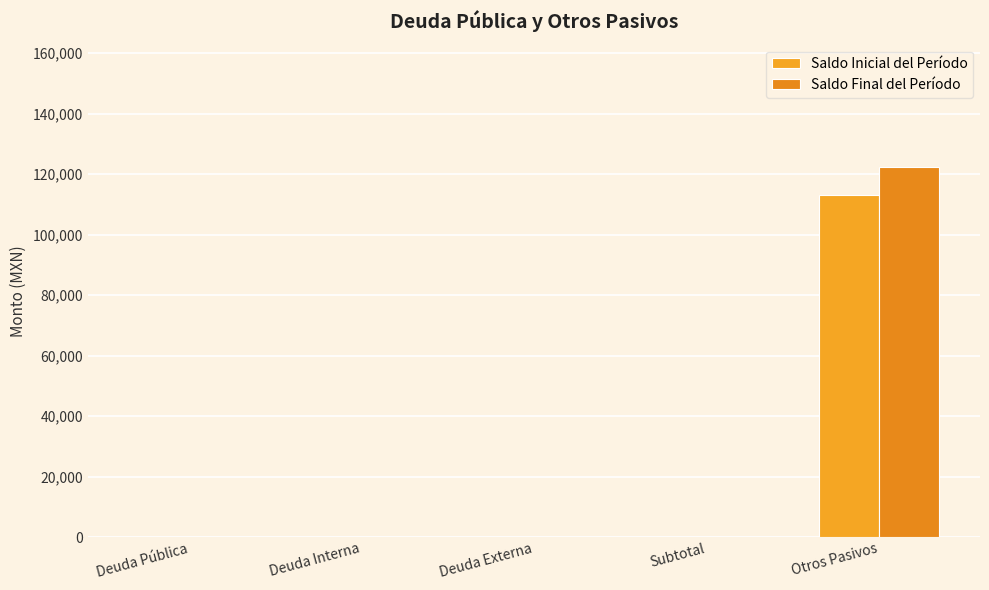

What is the label of the 4th bar from the left?

Subtotal